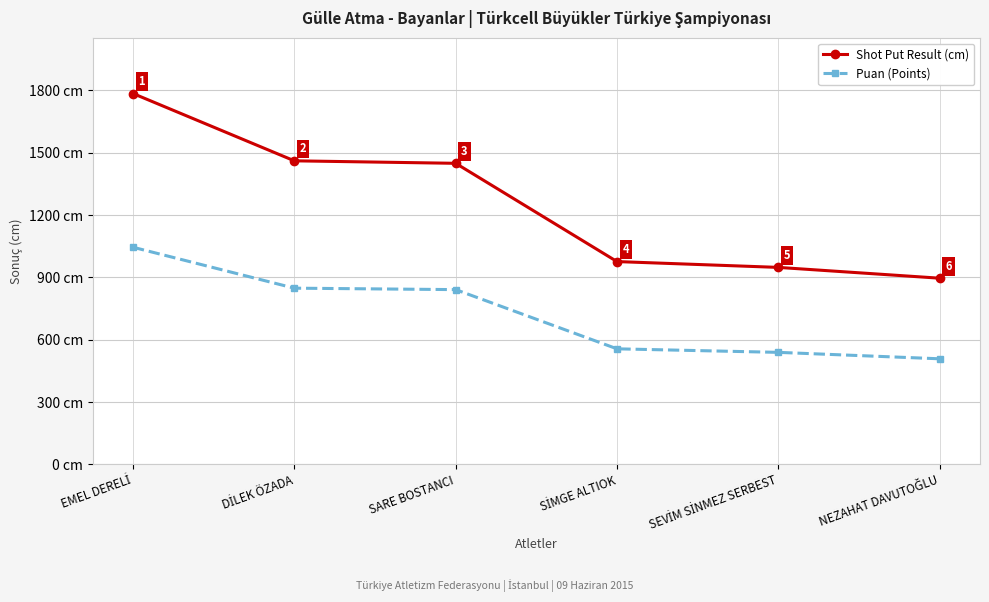

True or false: Puan (Points) and Shot Put Result (cm) cross at least once.

False